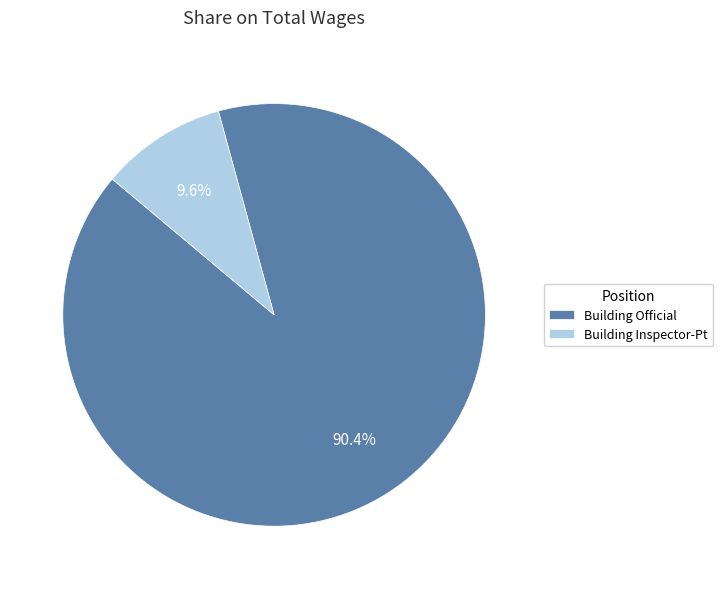

Which category has the biggest portion of the pie?

Building Official